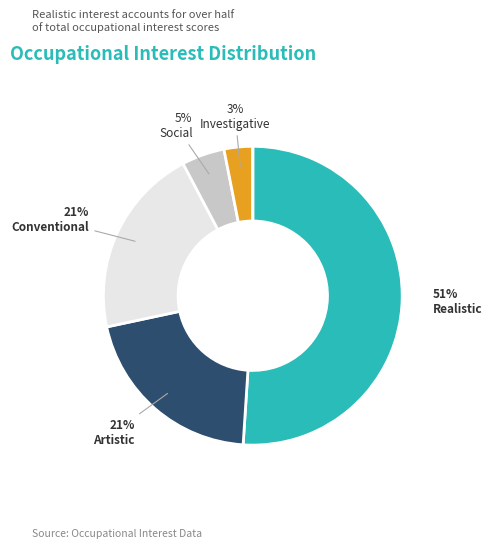

Does any single category account for the majority?

Yes